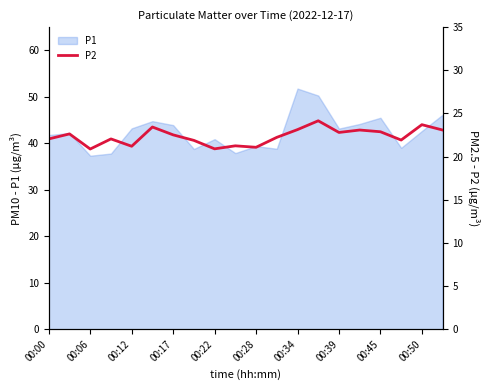

Which category has the highest value in the P1 series?

00:34